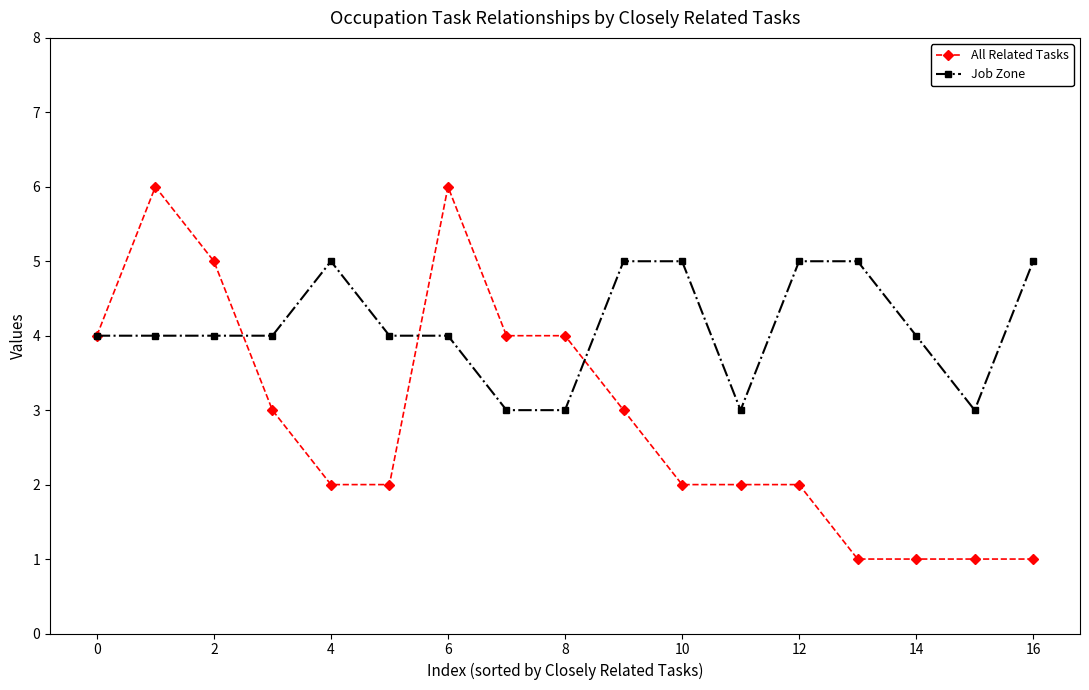

What are all the series names shown in the legend?

All Related Tasks, Job Zone